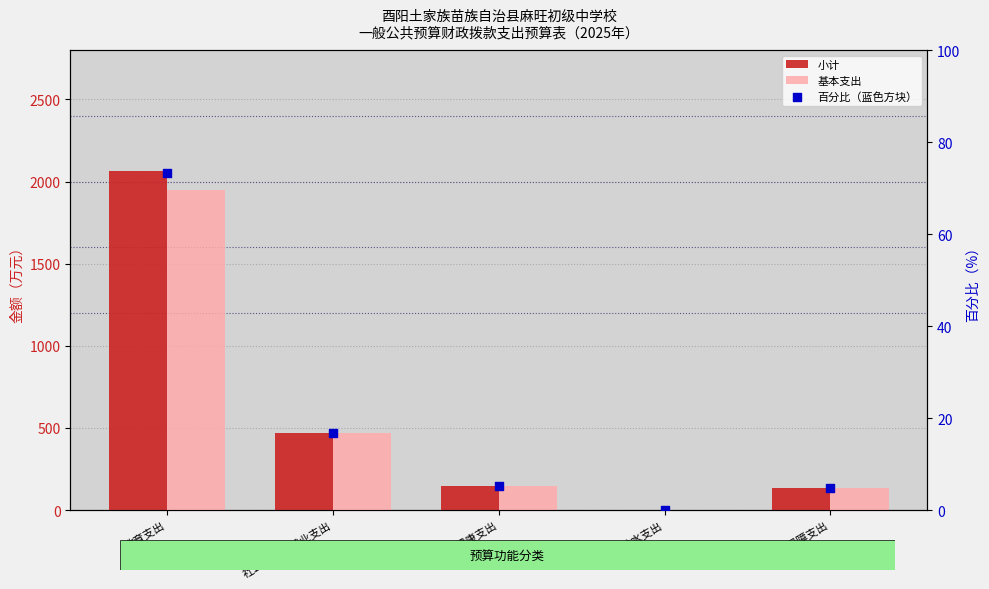

At which category is the sum across all series the highest?

教育支出